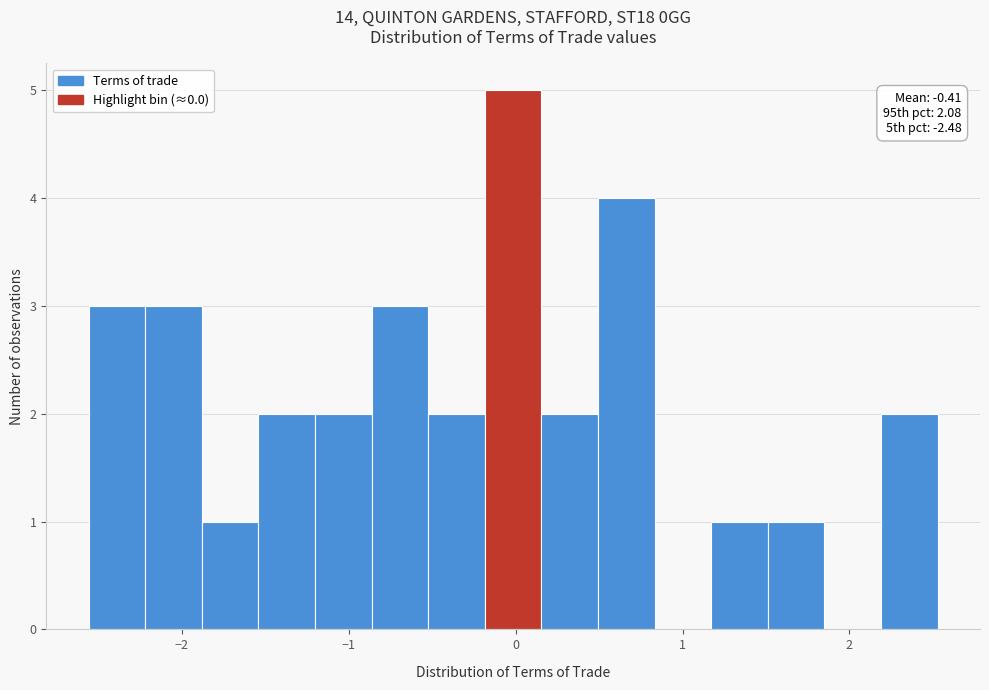

Read against the x-axis, roughly where is the centre of the tallest bar?

0.0